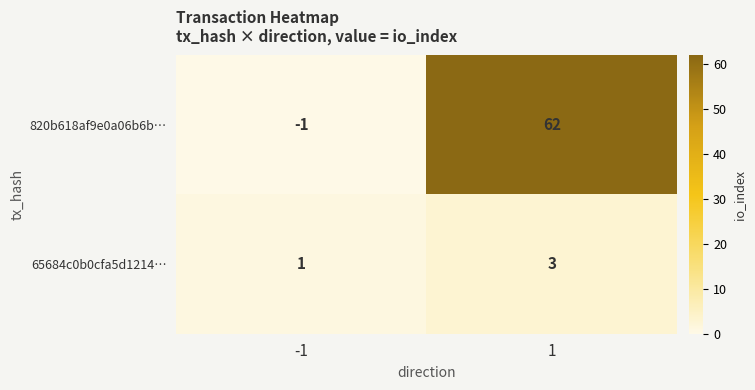

Is it true that 820b618af9e0a06b6b… equals 24 at 1?

False